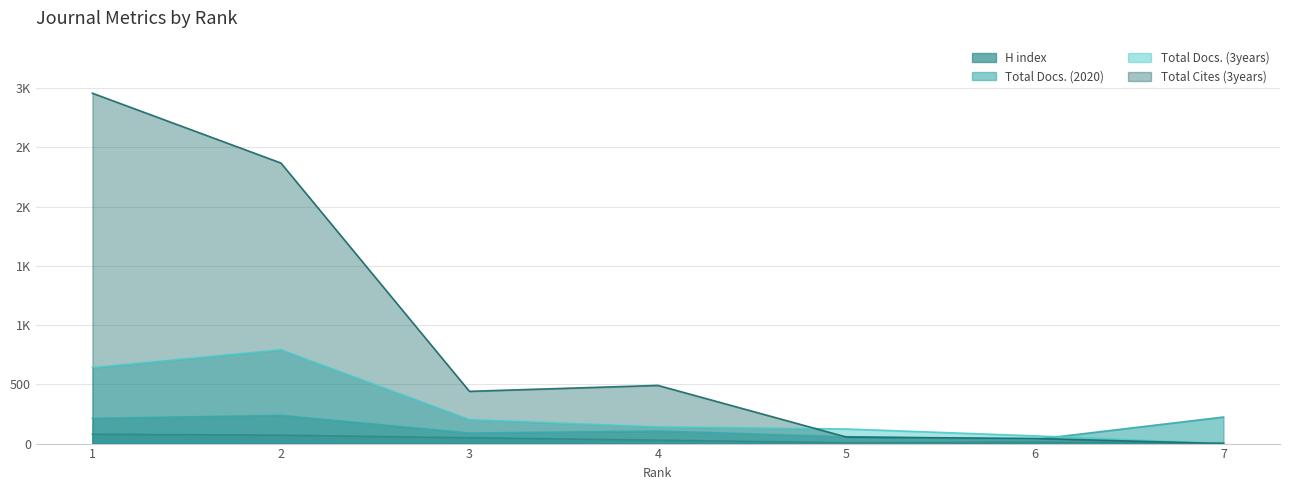

What is the value of the H index point at the 5th from the left?

7